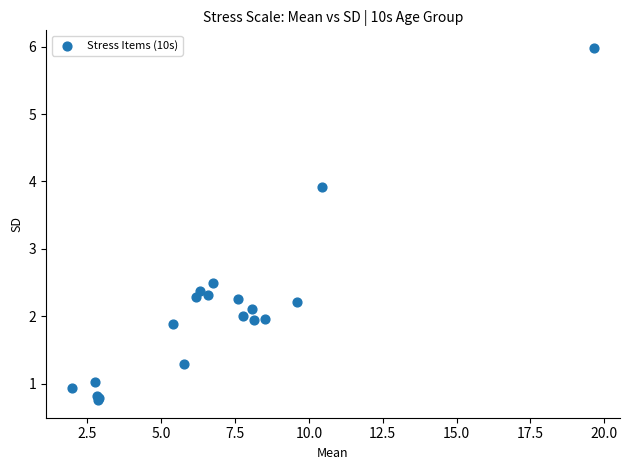

What Y value in the scatter plot is closest to 3?

2.5